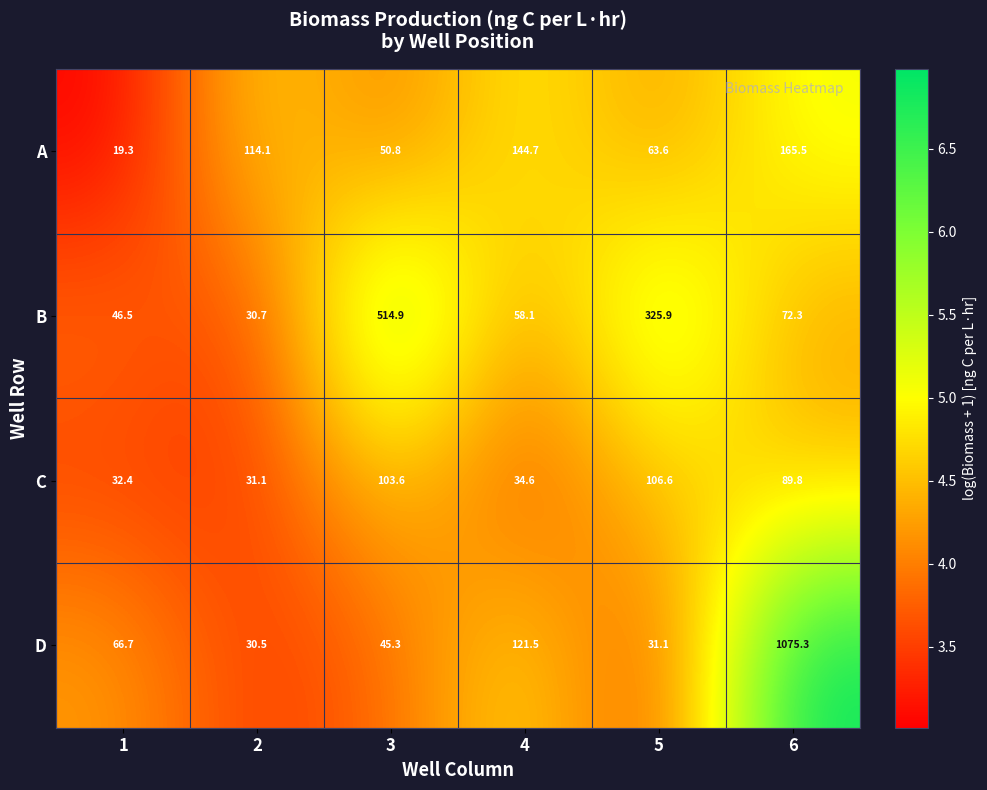

What is the difference between the highest and lowest values at 6?

1003.0